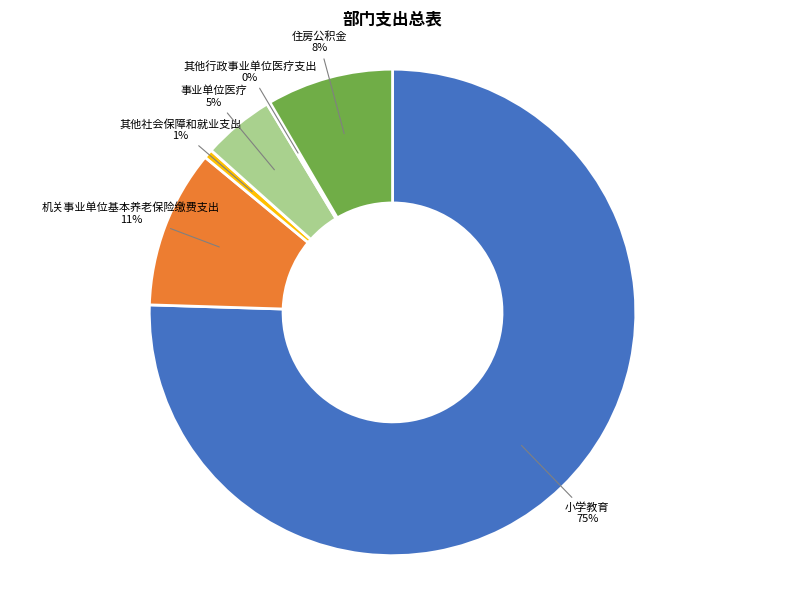

To the nearest percent, what is the average slice percentage?

17%